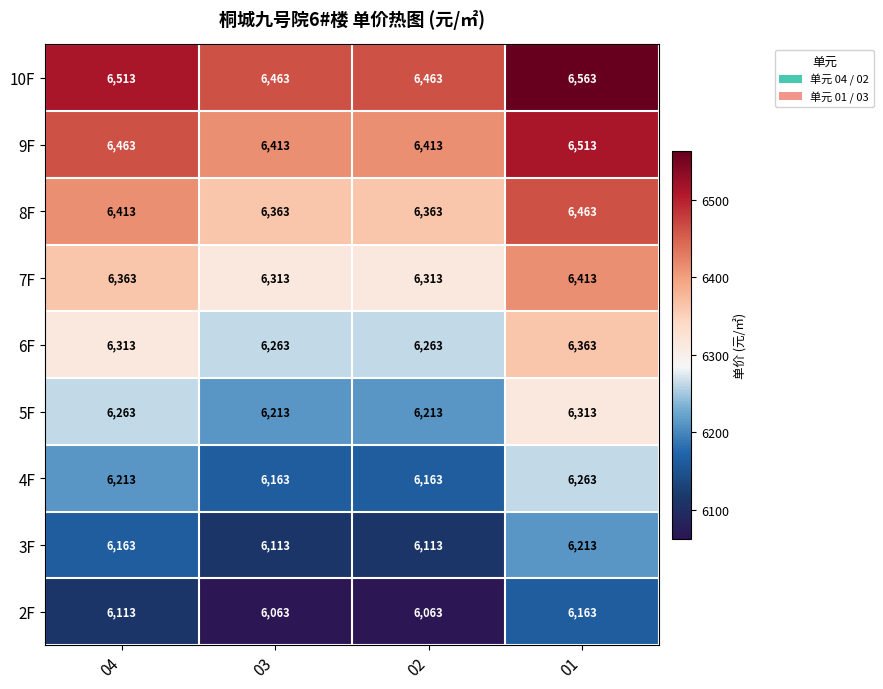

The value of 10F at 01 is 3689. True or false?

False